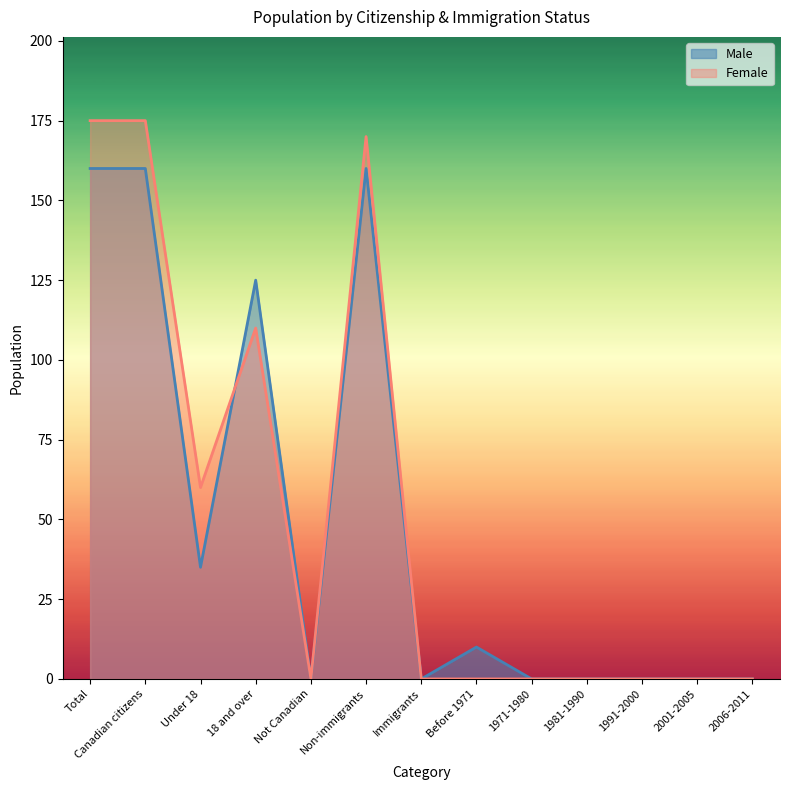

In Female, how many points are lower than both neighbors (excluding endpoints)?

2